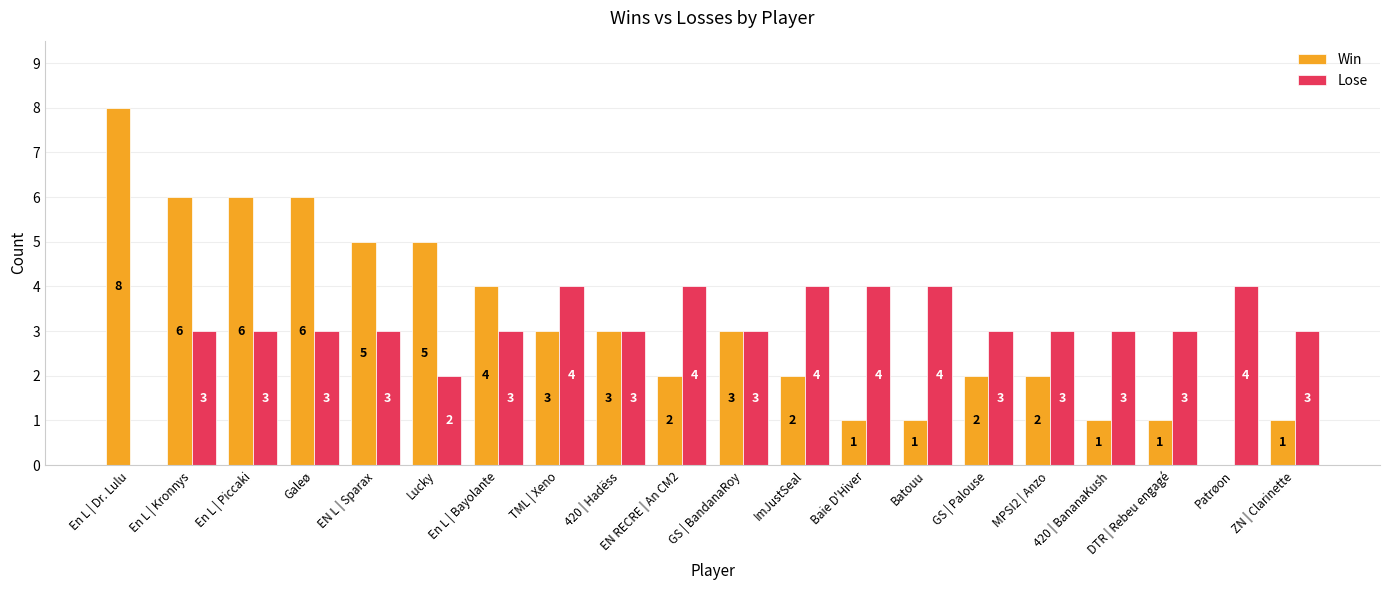

What is the sum of all Win values?

62